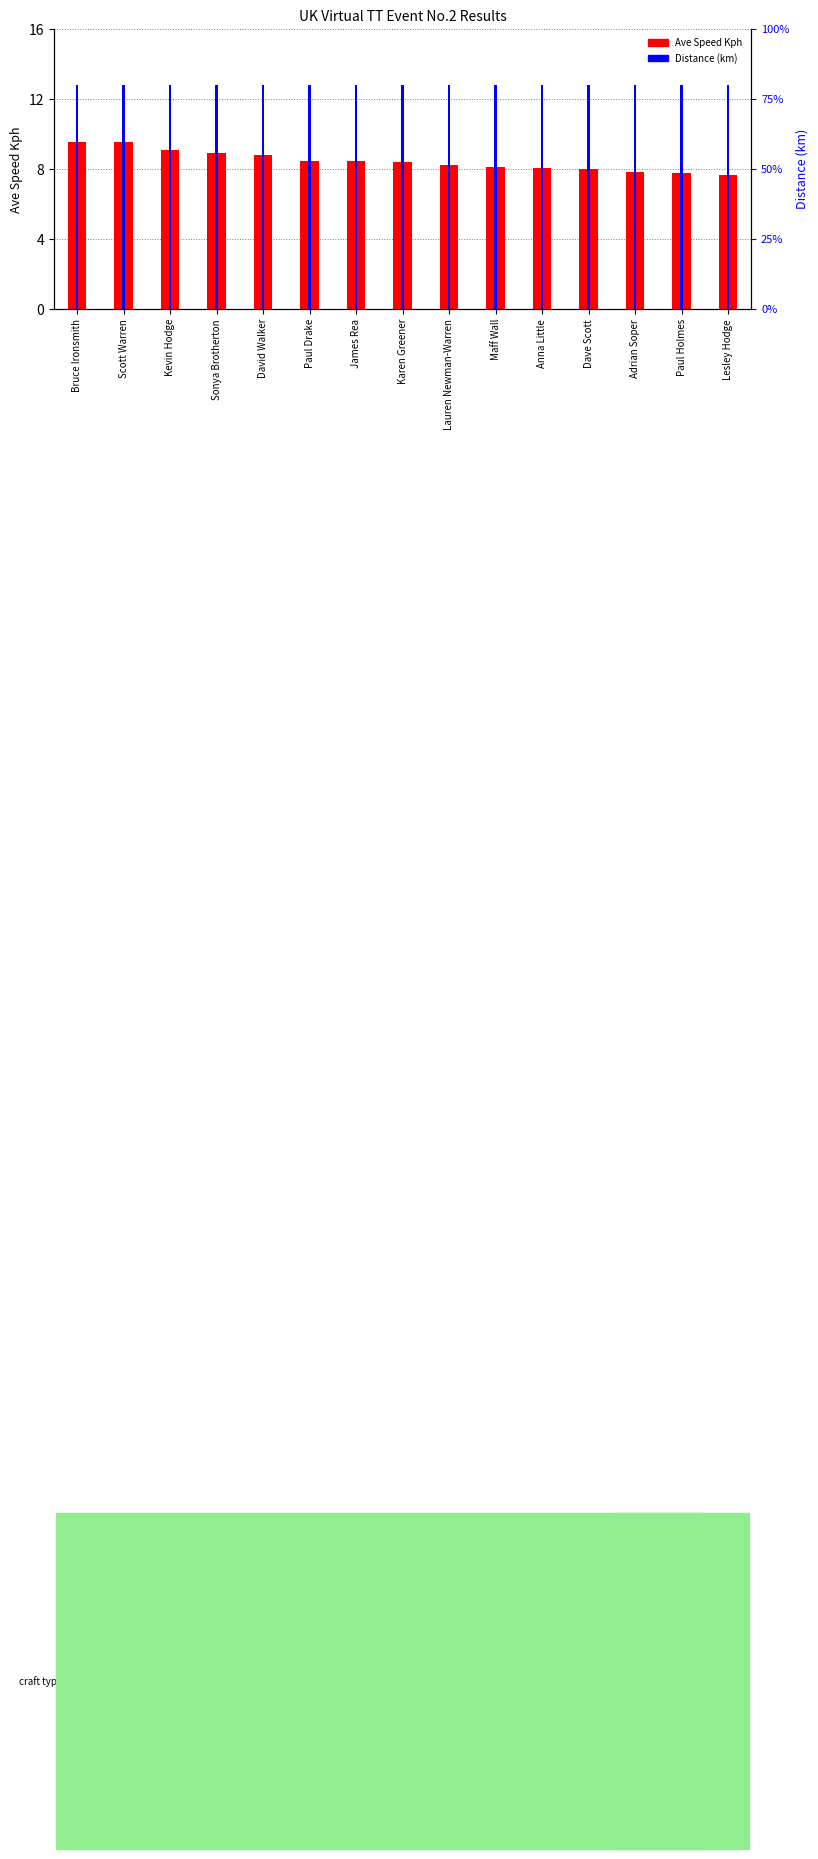

What is the highest value of the Distance (km) series?

5.0